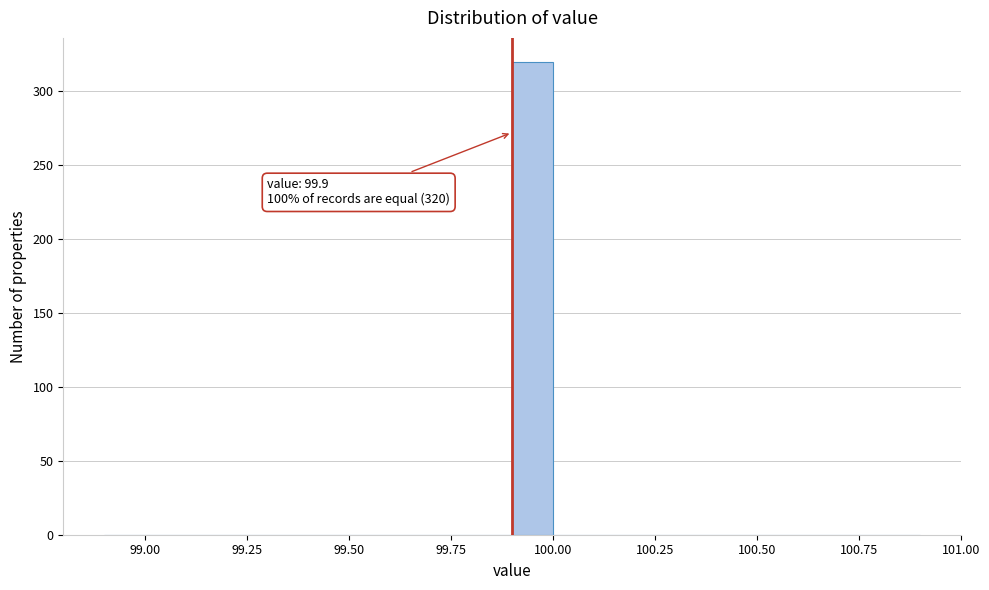

Read against the x-axis, roughly where is the centre of the tallest bar?

99.95